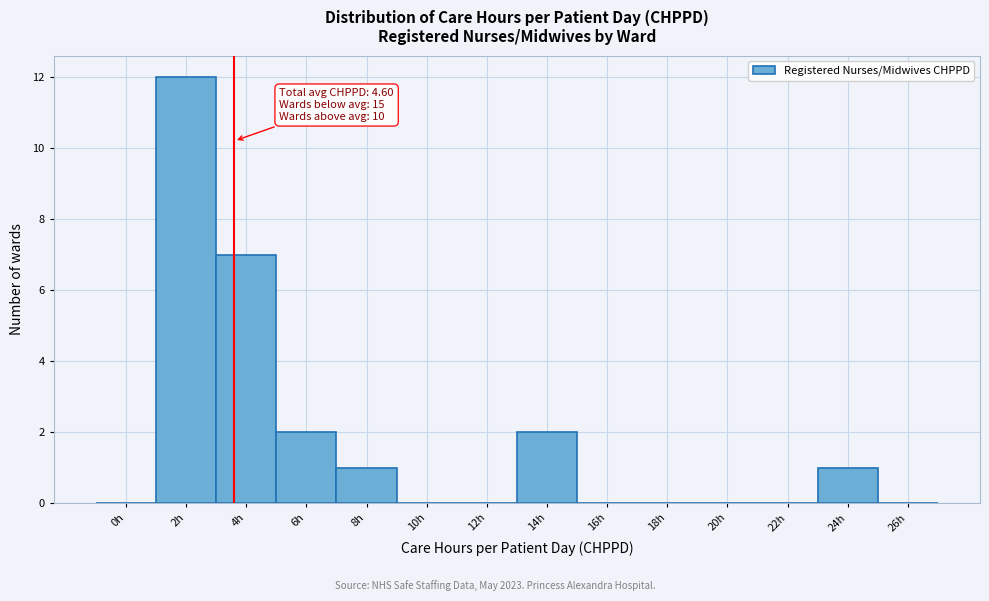

Reading left to right, list all the values displayed in this chart.

0h=0	2h=12	4h=7	6h=2	8h=1	10h=0	12h=0	14h=2	16h=0	18h=0	20h=0	22h=0	24h=1	26h=0